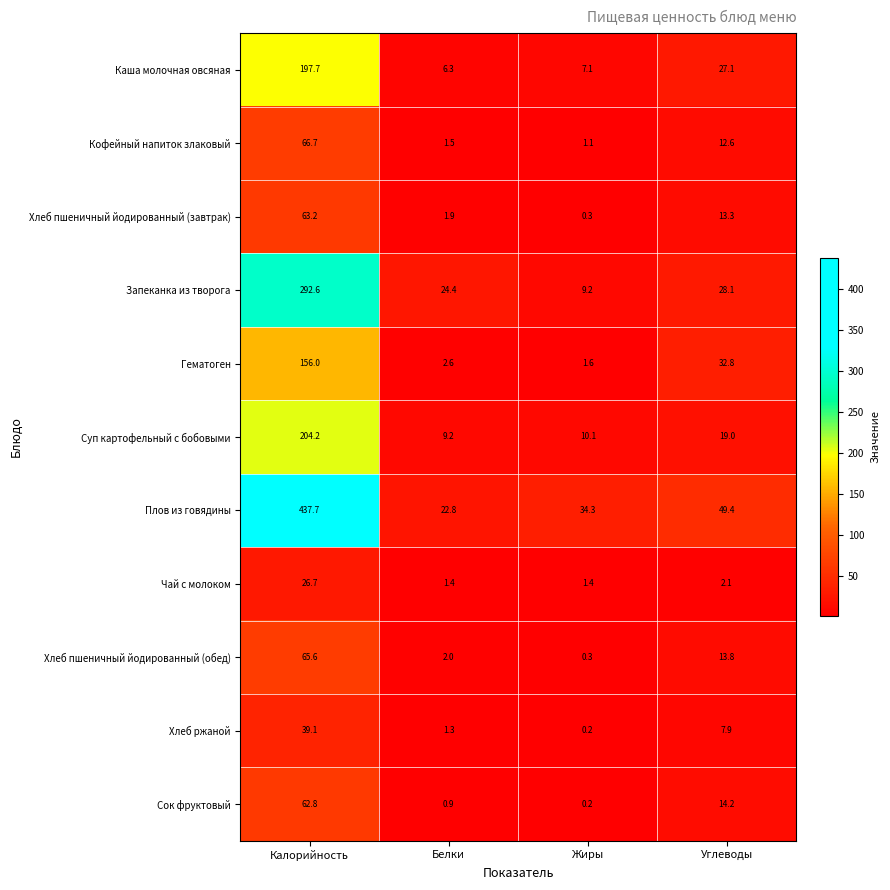

What value does the Гематоген series have at Углеводы?

32.8